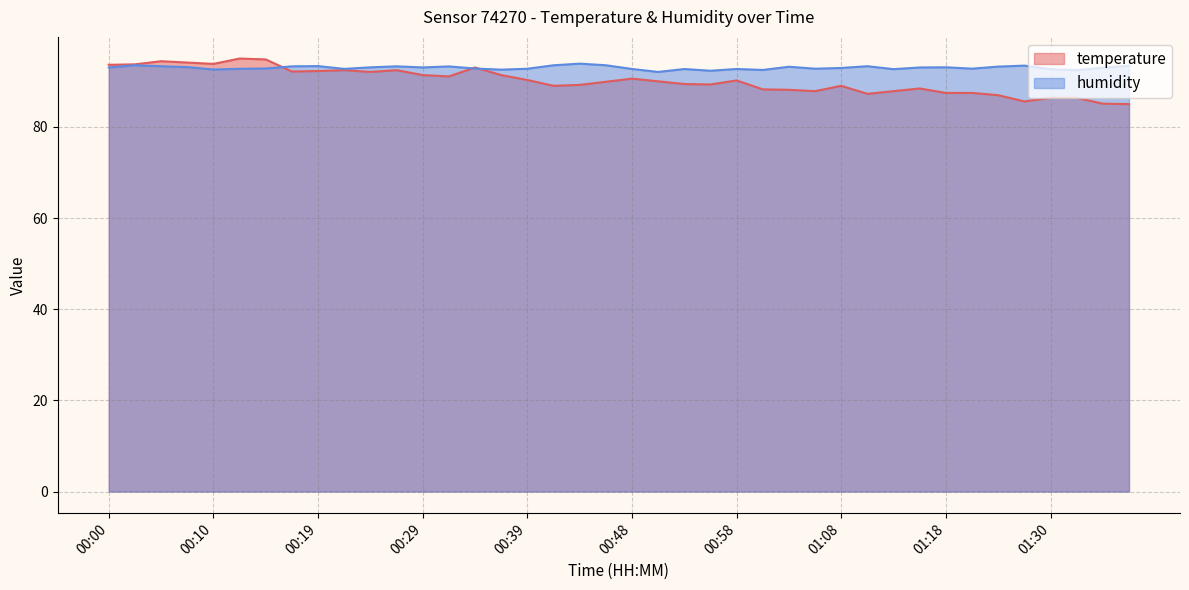

The temperature series shows 87.8 at 01:06. True or false?

True